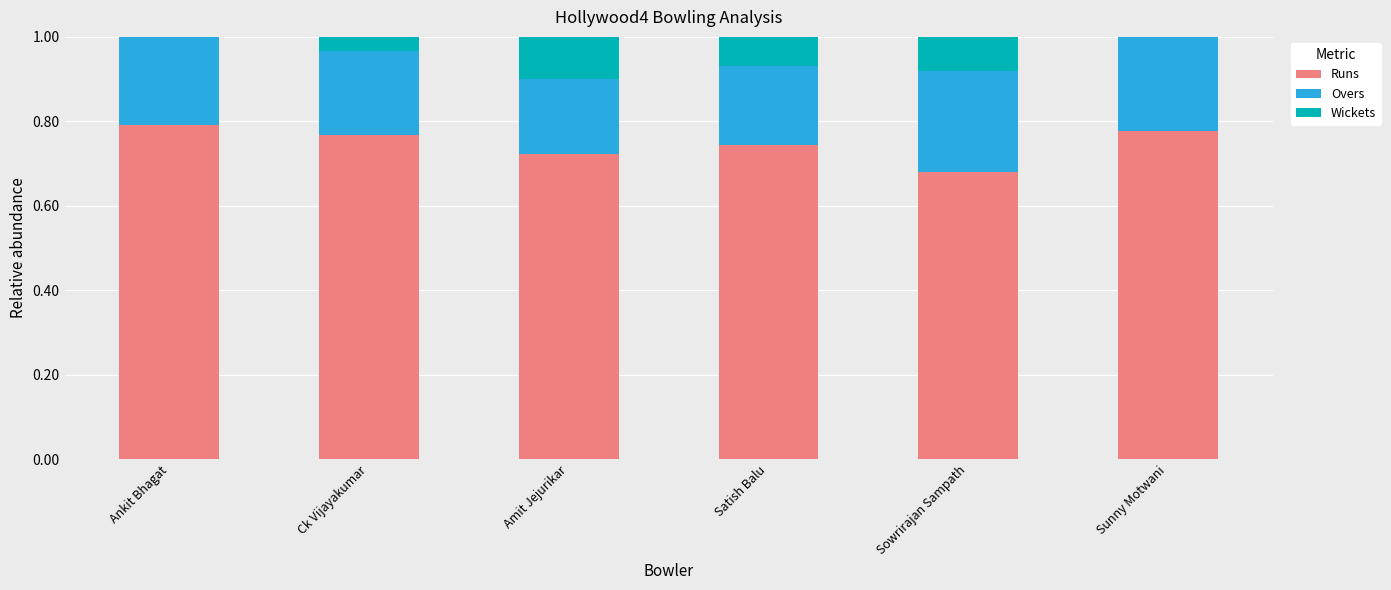

The value of Runs at Ck Vijayakumar is 0.8. True or false?

True